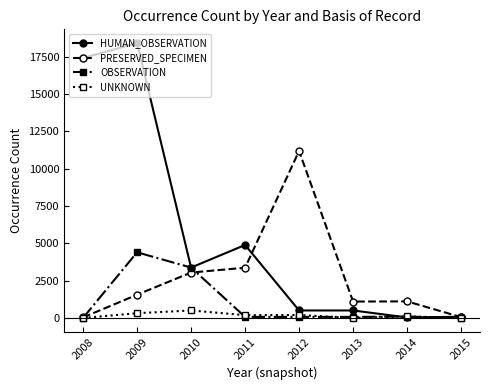

Between which two adjacent categories do PRESERVED_SPECIMEN and HUMAN_OBSERVATION first intersect?

2011 and 2012